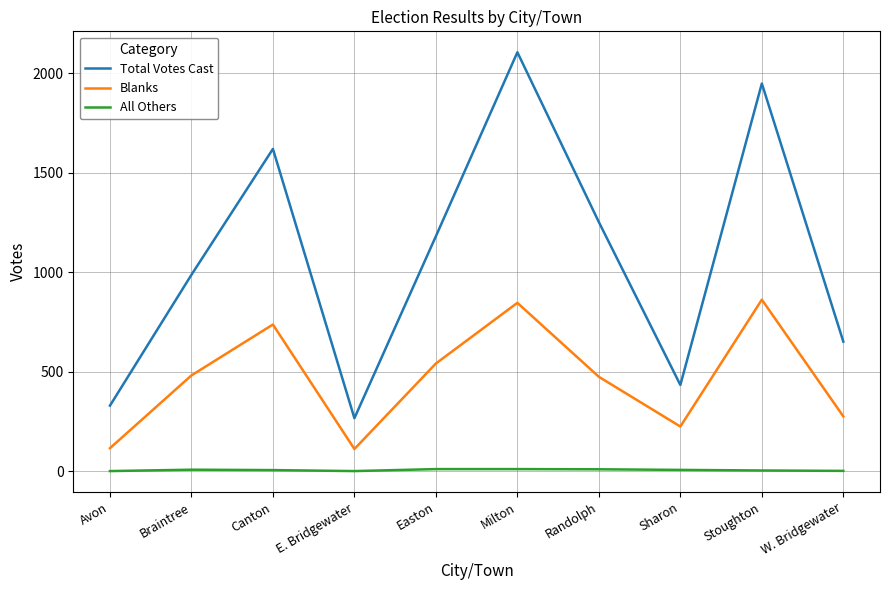

The value of Blanks at Stoughton is 862. True or false?

True